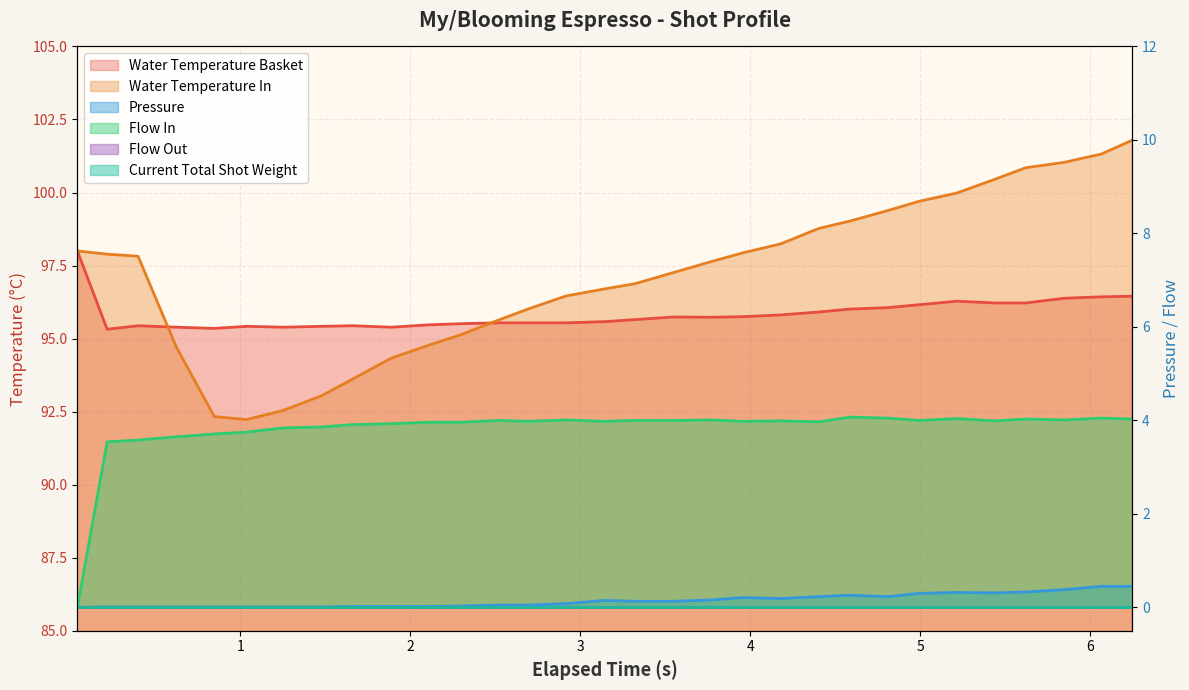

Does the chart display data point markers on the line(s)?

No